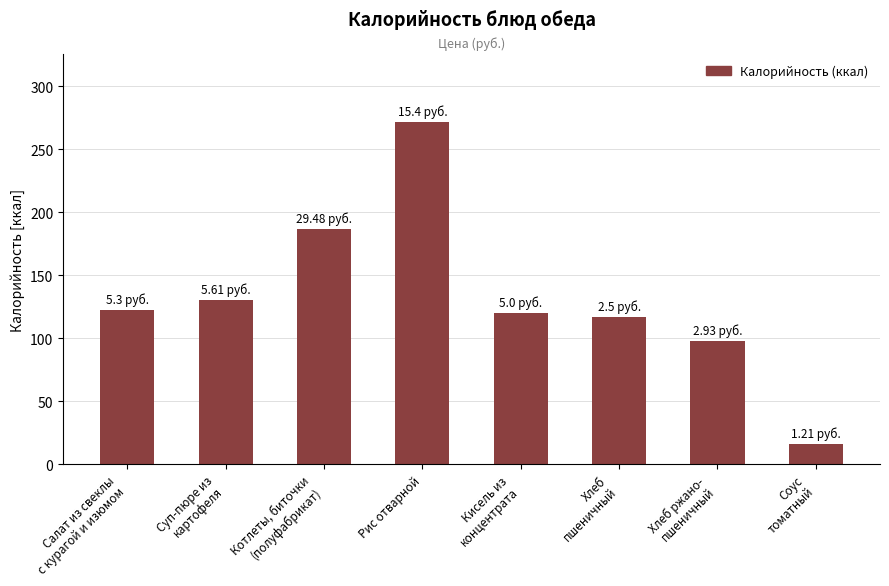

What is the average value?

132.9